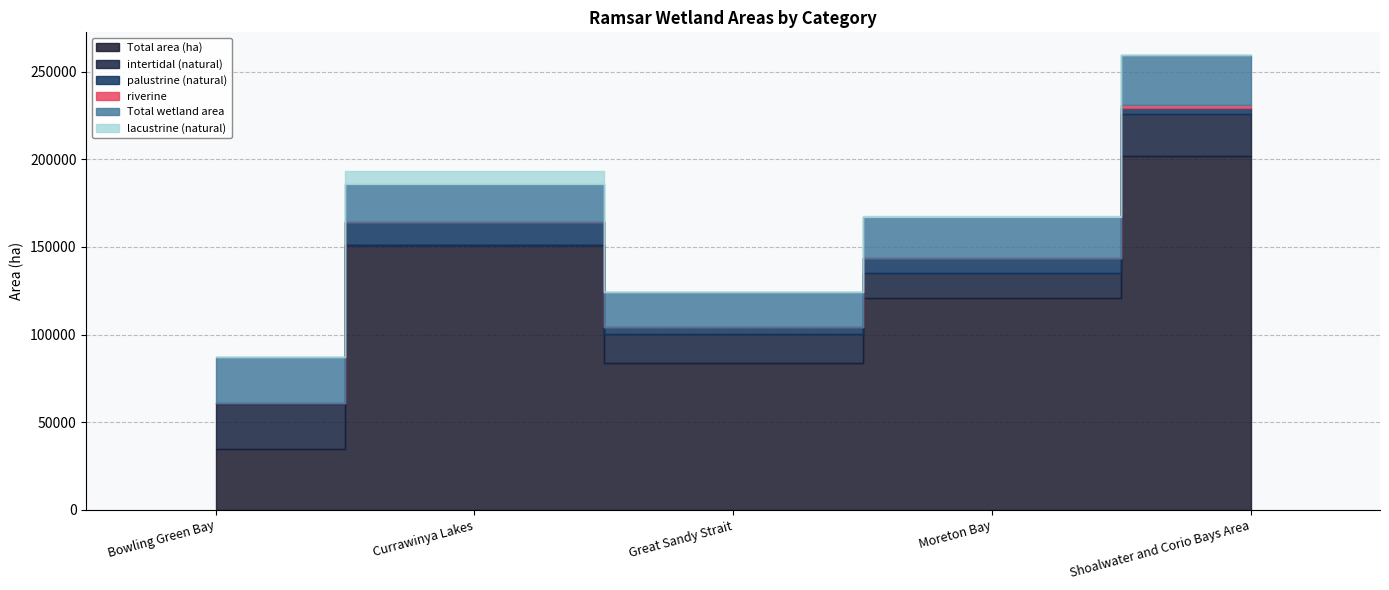

How many data points in lacustrine (natural) are above 12?

2